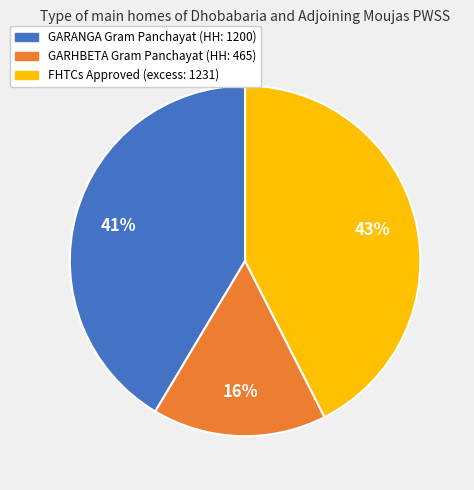

To the nearest percent, what is the average slice percentage?

33%